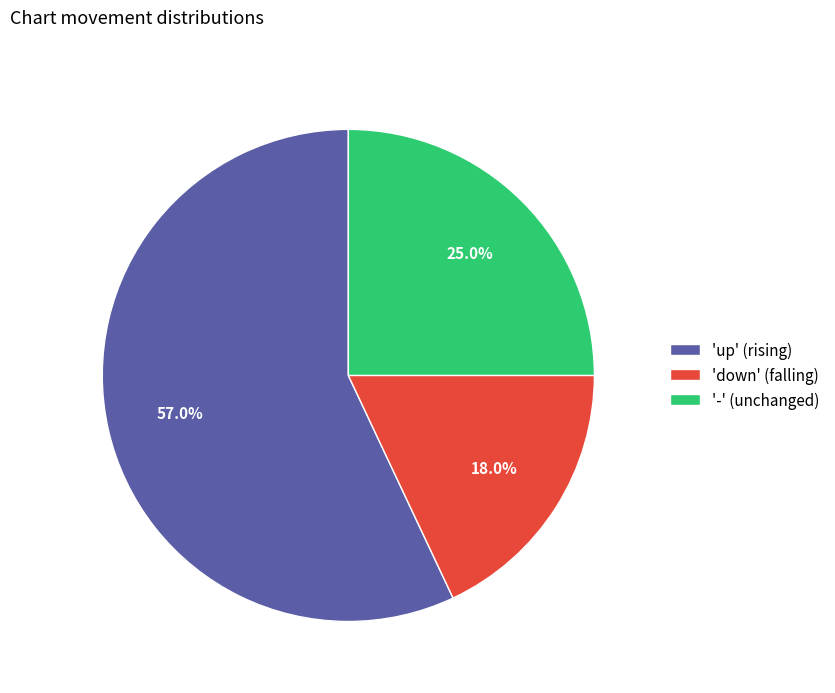

Between 'down' (falling) and '-' (unchanged), which is larger?

'-' (unchanged)